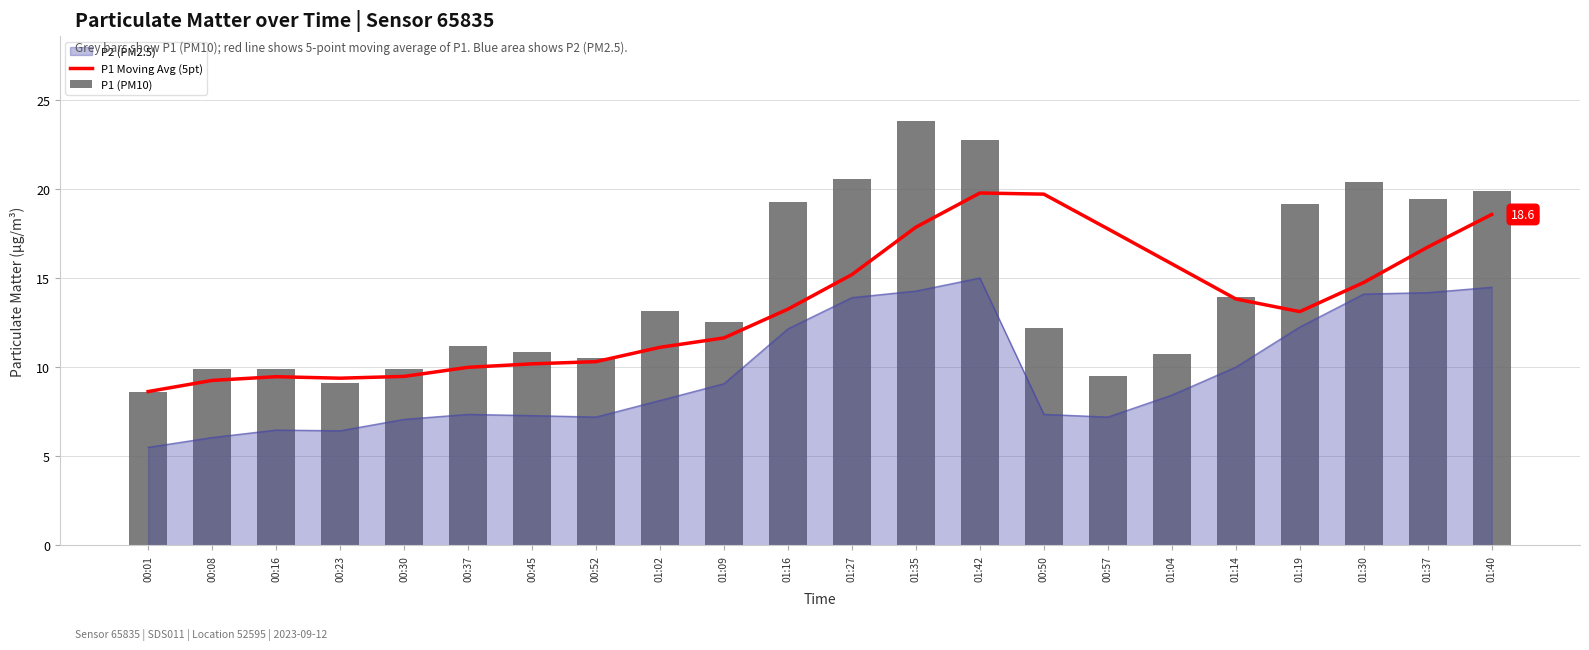

Reading right to left, list all the values displayed in this chart.

P1 Moving Avg (5pt): 18.6	16.7	14.8	13.1	13.8	15.8	17.8	19.7	19.8	17.9	15.2	13.3	11.6	11.1	10.3	10.2	10.0	9.5	9.4	9.5	9.3	8.6
P1 (PM10): 19.9	19.4	20.4	19.2	13.9	10.7	9.5	12.2	22.7	23.8	20.6	19.2	12.5	13.2	10.5	10.8	11.2	9.9	9.1	9.9	9.9	8.6